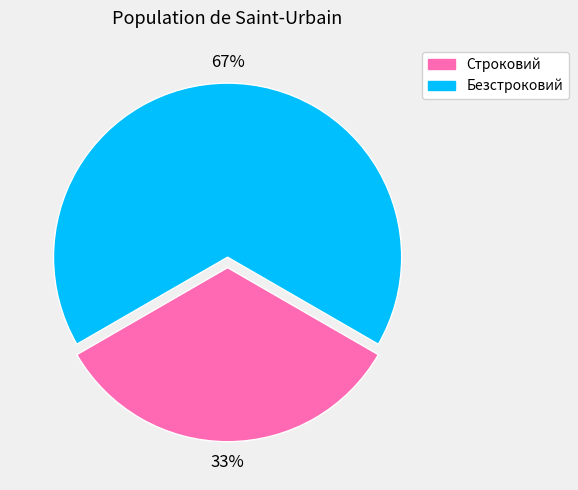

To the nearest percent, what is the combined percentage of Строковий and Безстроковий?

100%